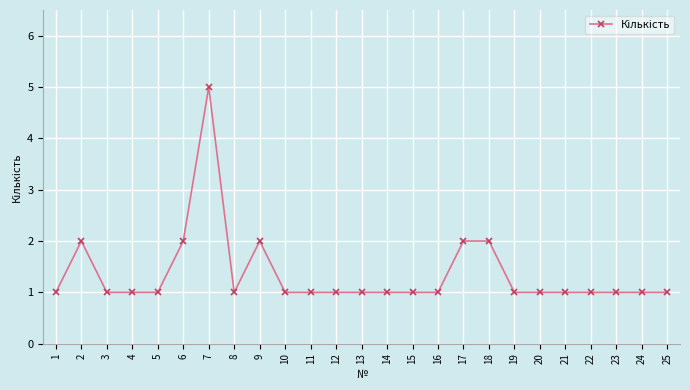

The chart shows a value of 1 at 4. True or false?

True